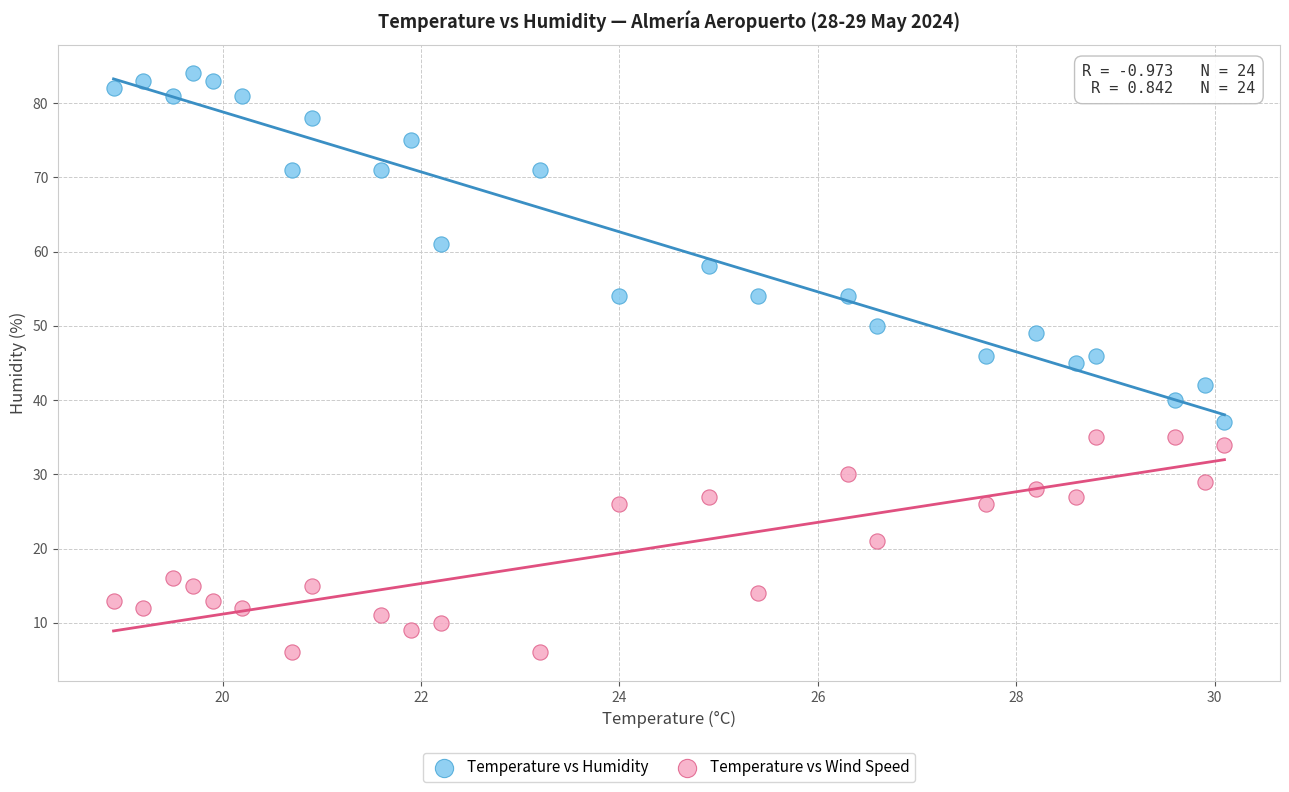

In the Temperature vs Humidity series, what Y value is closest to 60?

61